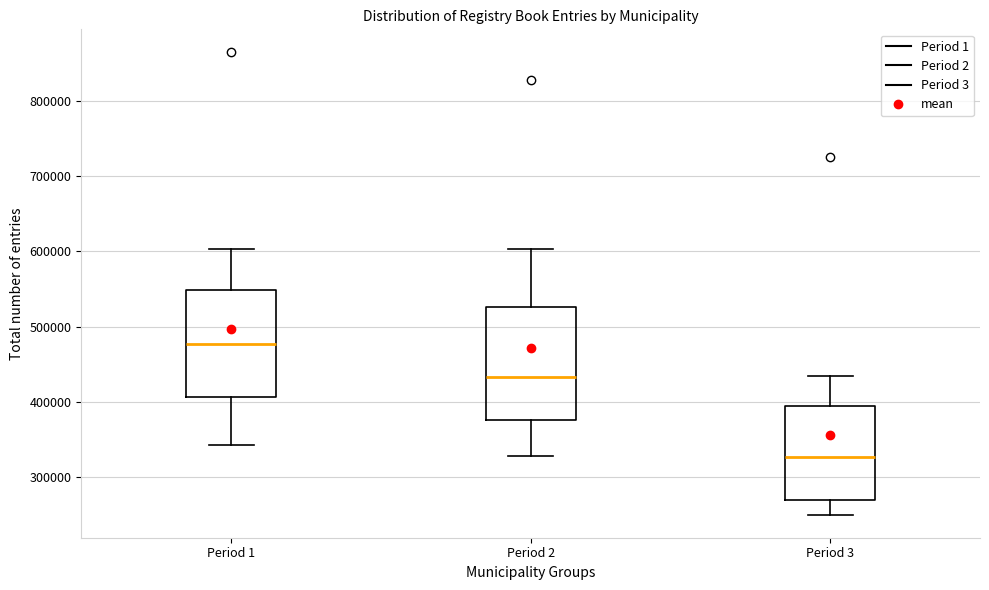

Where does the lower whisker of the box for Period 2 end on the y-axis? The values are not printed on the chart, so give them approximately, as read against the axis.

330000